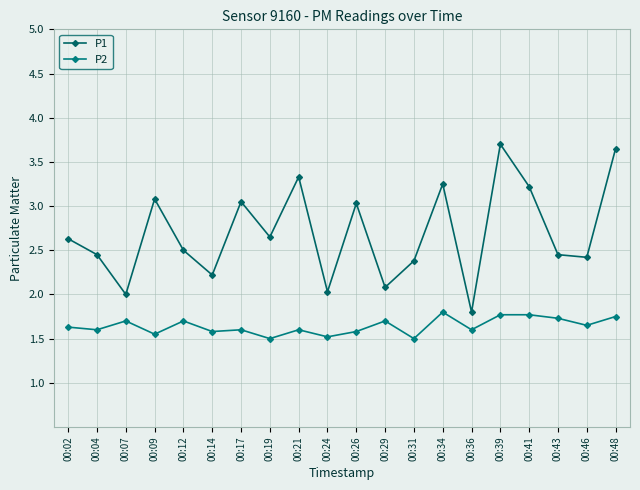

What are all the series names shown in the legend?

P1, P2